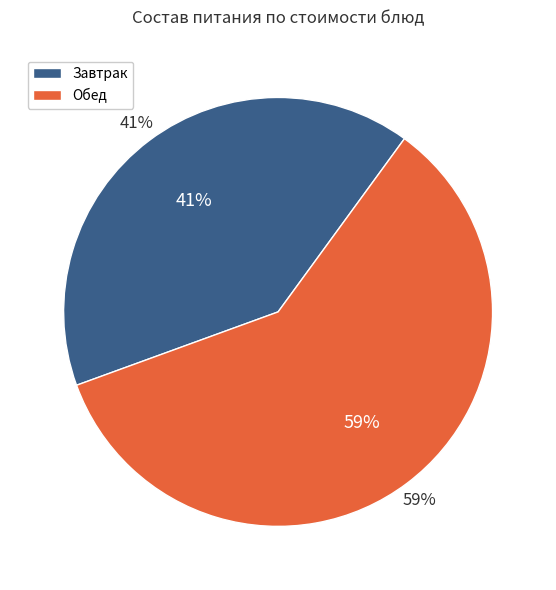

True or false: яблоко accounts for 18% of the total.

False